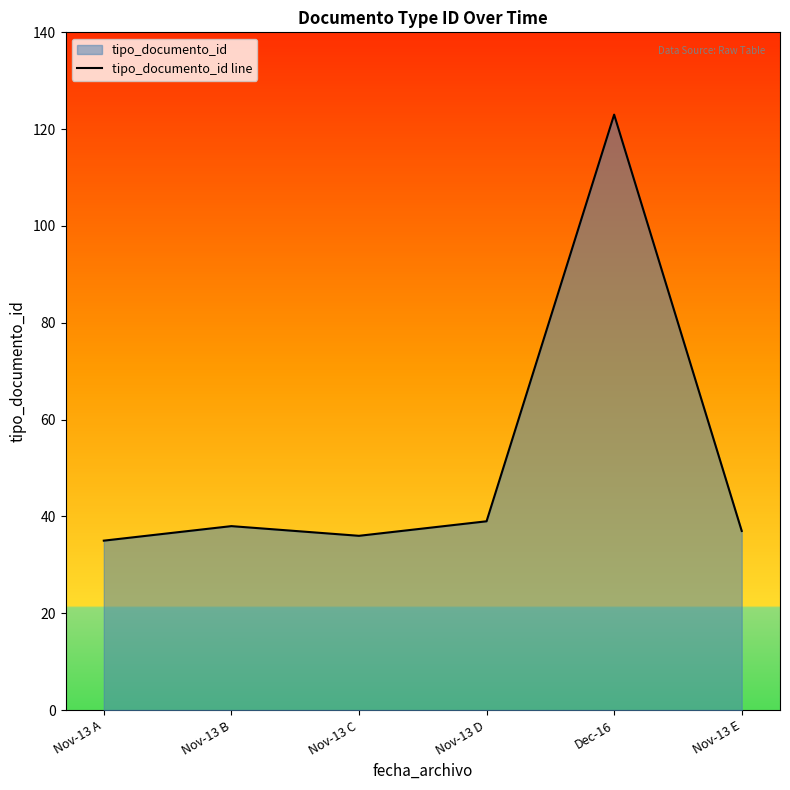

List the labels in order of value, smallest first.

Nov-13 A, Nov-13 C, Nov-13 E, Nov-13 B, Nov-13 D, Dec-16